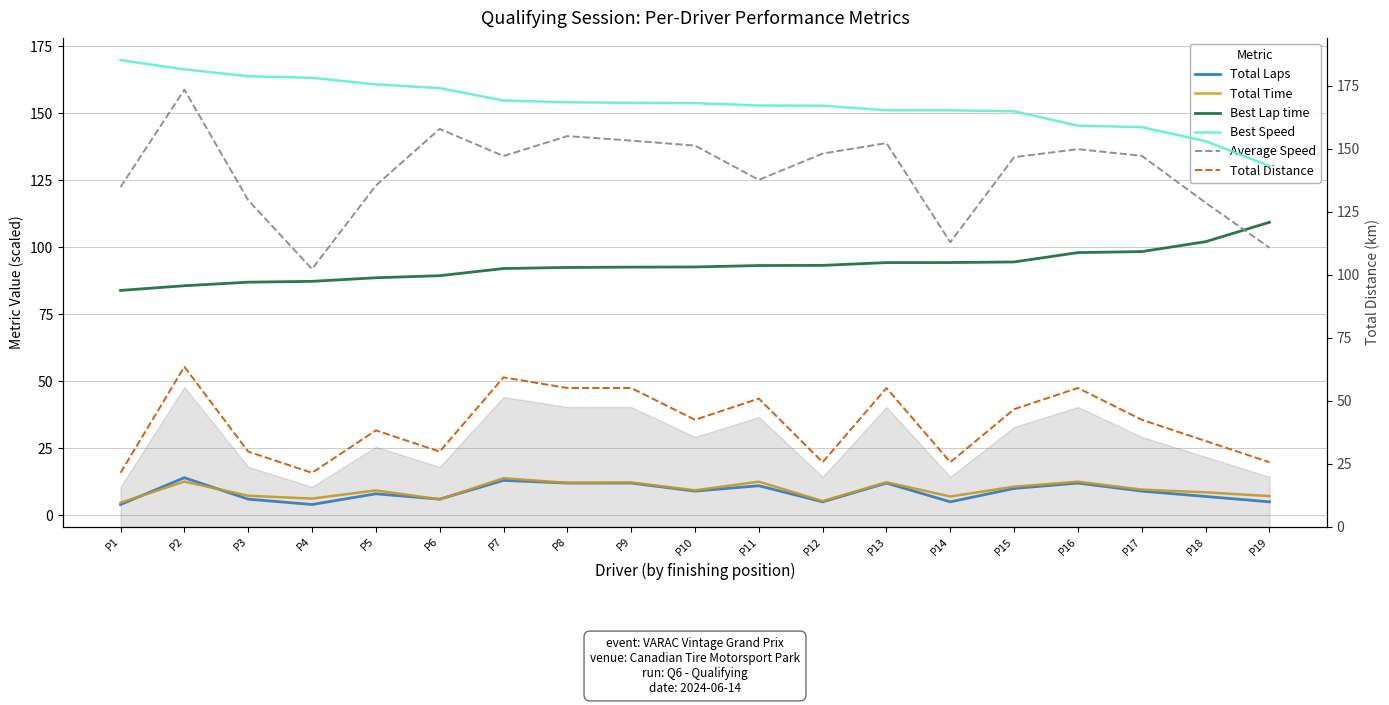

Reading right to left, transcribe all the data shown in this chart.

Total Laps: 5.0	7.0	9.0	12.0	10.0	5.0	12.0	5.0	11.0	9.0	12.0	12.0	13.0	6.0	8.0	4.0	6.0	14.0	4.0
Total Time: 7.1	8.6	9.6	12.5	10.7	7.0	12.3	5.3	12.5	9.3	12.2	12.1	13.8	5.9	9.3	6.2	7.3	12.6	4.7
Best Lap time: 109.3	102.1	98.4	98.0	94.5	94.3	94.3	93.2	93.2	92.6	92.6	92.5	92.1	89.4	88.6	87.3	87.0	85.6	83.9
Best Speed: 130.3	139.6	144.8	145.4	150.7	151.1	151.1	152.8	152.9	153.8	153.9	154.1	154.7	159.4	160.8	163.2	163.8	166.4	169.8
Average Speed: 99.8	116.6	134.1	136.6	133.6	101.9	138.9	134.9	125.1	137.9	139.8	141.5	134.0	144.1	123.0	91.9	117.6	158.8	122.5
Total Distance: 19.8	27.7	35.6	47.5	39.6	19.8	47.5	19.8	43.5	35.6	47.5	47.5	51.4	23.7	31.7	15.8	23.7	55.4	15.8